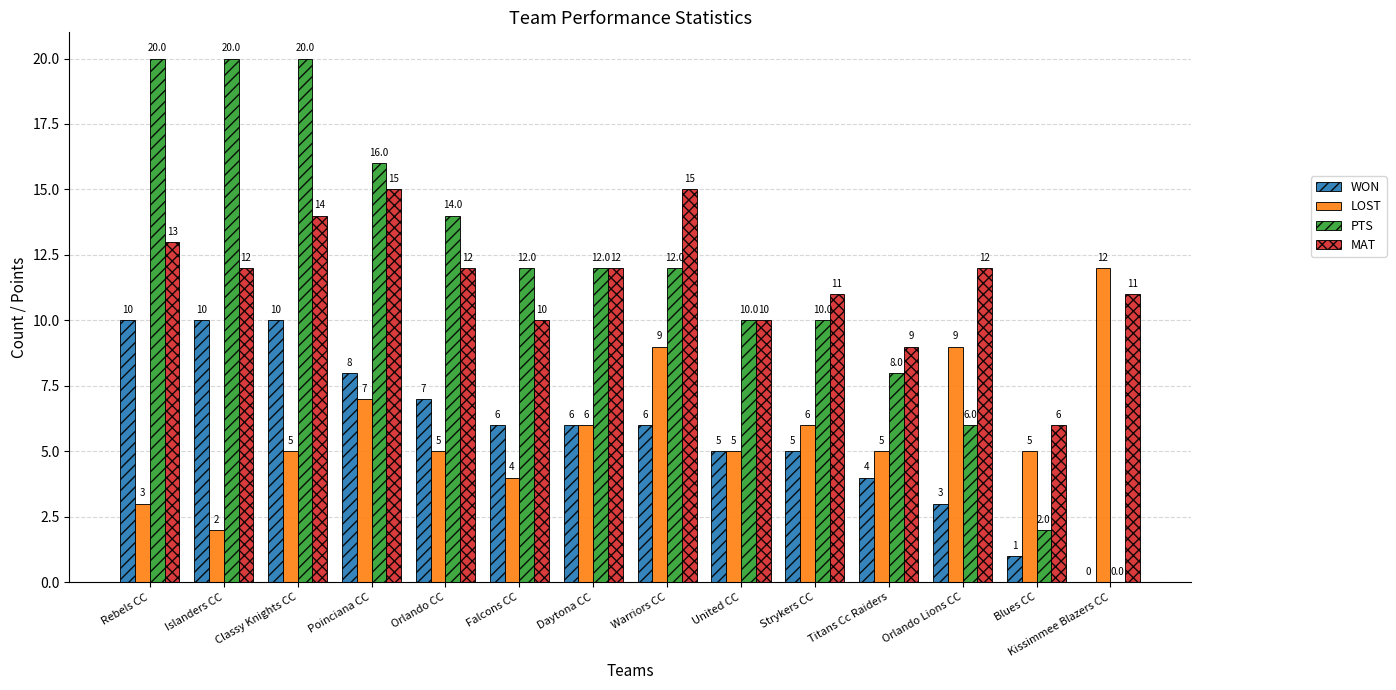

Between Classy Knights CC and Blues CC, which series saw the biggest shift?

PTS